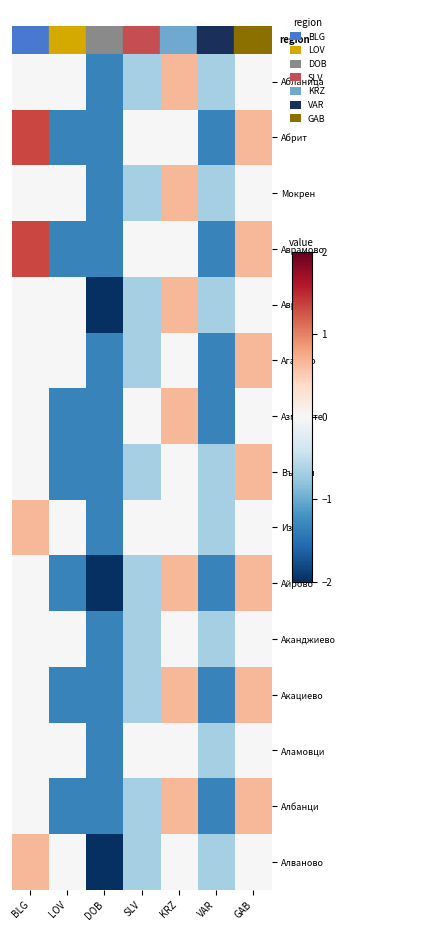

Reading right to left, extract all data points from this chart.

Абланица: GAB=0.0	VAR=-0.7	KRZ=0.7	SLV=-0.7	DOB=-1.3	LOV=0.0	BLG=0.0
Абрит: GAB=0.7	VAR=-1.3	KRZ=0.0	SLV=0.0	DOB=-1.3	LOV=-1.3	BLG=1.3
Мокрен: GAB=0.0	VAR=-0.7	KRZ=0.7	SLV=-0.7	DOB=-1.3	LOV=0.0	BLG=0.0
Аврамово: GAB=0.7	VAR=-1.3	KRZ=0.0	SLV=0.0	DOB=-1.3	LOV=-1.3	BLG=1.3
Аврен: GAB=0.0	VAR=-0.7	KRZ=0.7	SLV=-0.7	DOB=-2.0	LOV=0.0	BLG=0.0
Агатово: GAB=0.7	VAR=-1.3	KRZ=0.0	SLV=-0.7	DOB=-1.3	LOV=0.0	BLG=0.0
Азманите: GAB=0.0	VAR=-1.3	KRZ=0.7	SLV=0.0	DOB=-1.3	LOV=-1.3	BLG=0.0
Върбен: GAB=0.7	VAR=-0.7	KRZ=0.0	SLV=-0.7	DOB=-1.3	LOV=-1.3	BLG=0.0
Изгрев: GAB=0.0	VAR=-0.7	KRZ=0.0	SLV=0.0	DOB=-1.3	LOV=0.0	BLG=0.7
Айрово: GAB=0.7	VAR=-1.3	KRZ=0.7	SLV=-0.7	DOB=-2.0	LOV=-1.3	BLG=0.0
Аканджиево: GAB=0.0	VAR=-0.7	KRZ=0.0	SLV=-0.7	DOB=-1.3	LOV=0.0	BLG=0.0
Акациево: GAB=0.7	VAR=-1.3	KRZ=0.7	SLV=-0.7	DOB=-1.3	LOV=-1.3	BLG=0.0
Аламовци: GAB=0.0	VAR=-0.7	KRZ=0.0	SLV=0.0	DOB=-1.3	LOV=0.0	BLG=0.0
Албанци: GAB=0.7	VAR=-1.3	KRZ=0.7	SLV=-0.7	DOB=-1.3	LOV=-1.3	BLG=0.0
Алваново: GAB=0.0	VAR=-0.7	KRZ=0.0	SLV=-0.7	DOB=-2.0	LOV=0.0	BLG=0.7